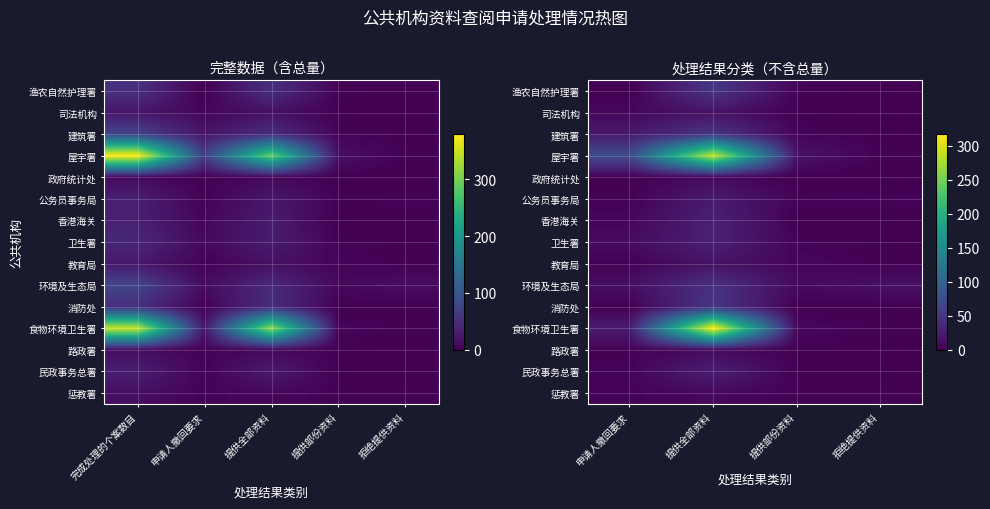

The value of 消防处 at 提供全部资料 is 27. True or false?

False